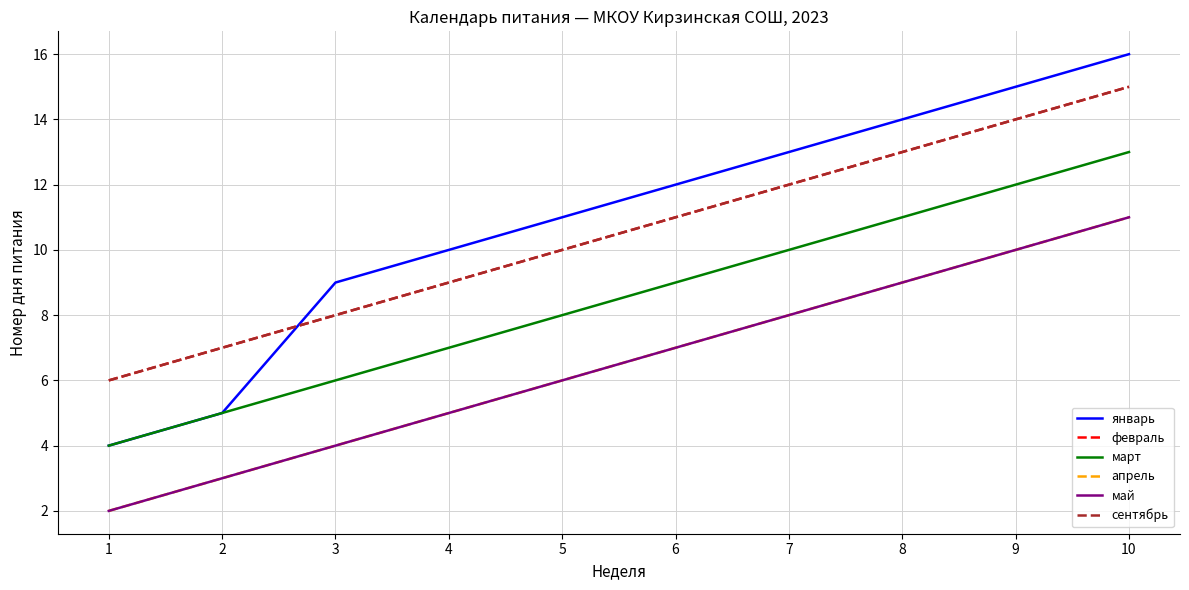

What is the minimum value for май?

2